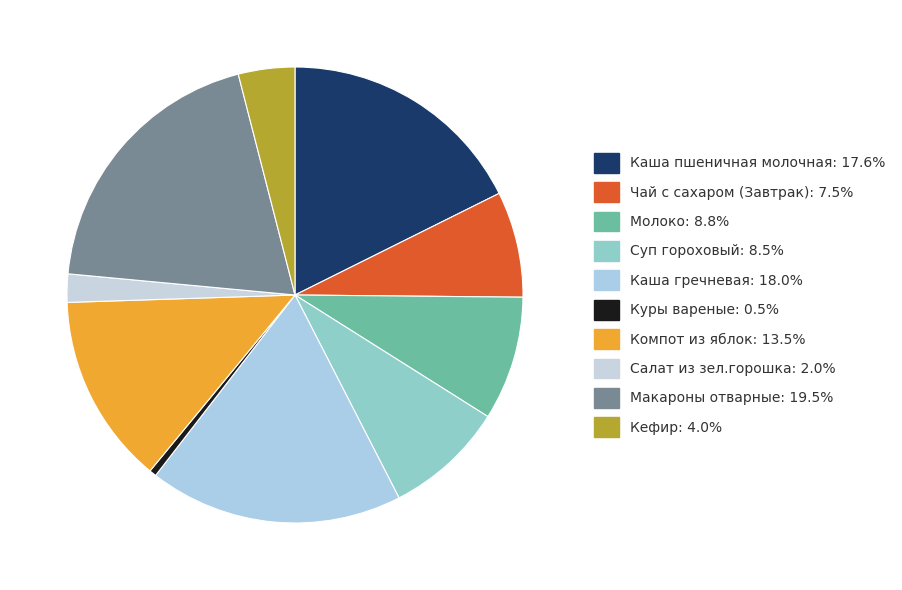

What percentage is the Компот из яблок slice, to the nearest percent?

14%